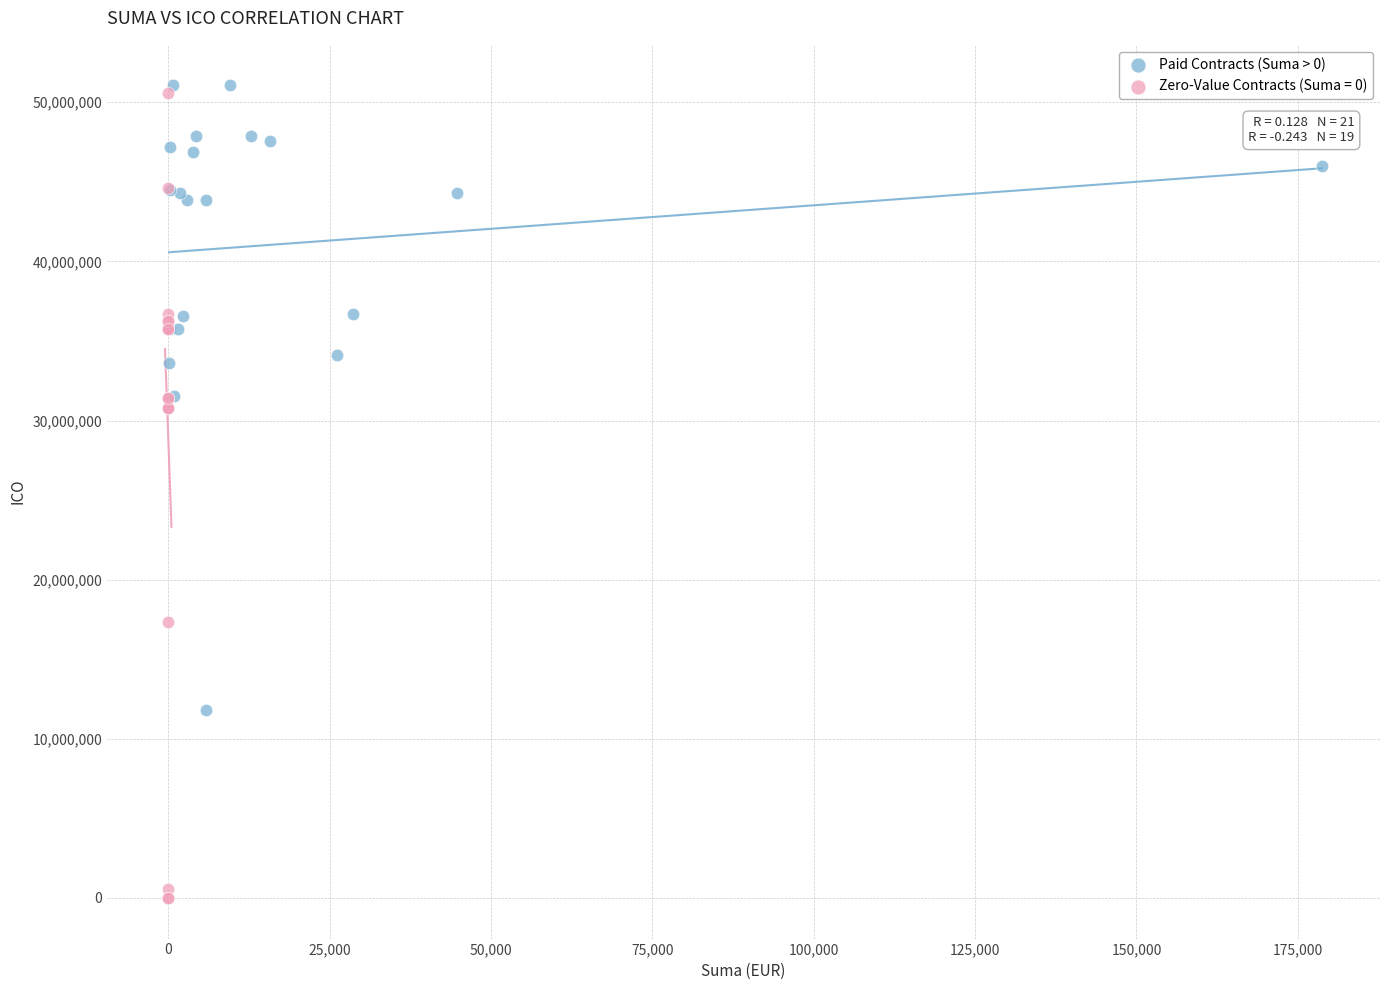

Which series reaches the minimum Y coordinate?

Zero-Value Contracts (Suma = 0)